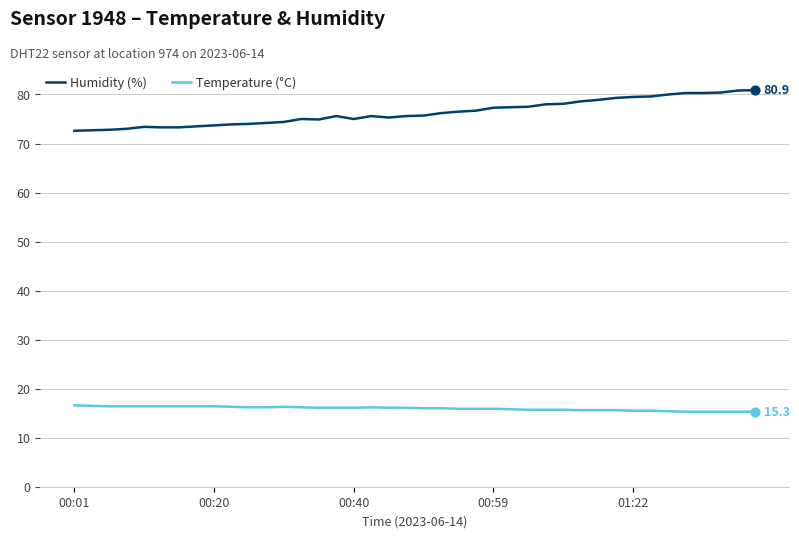

Which series has the largest total across all categories?

Humidity (%)